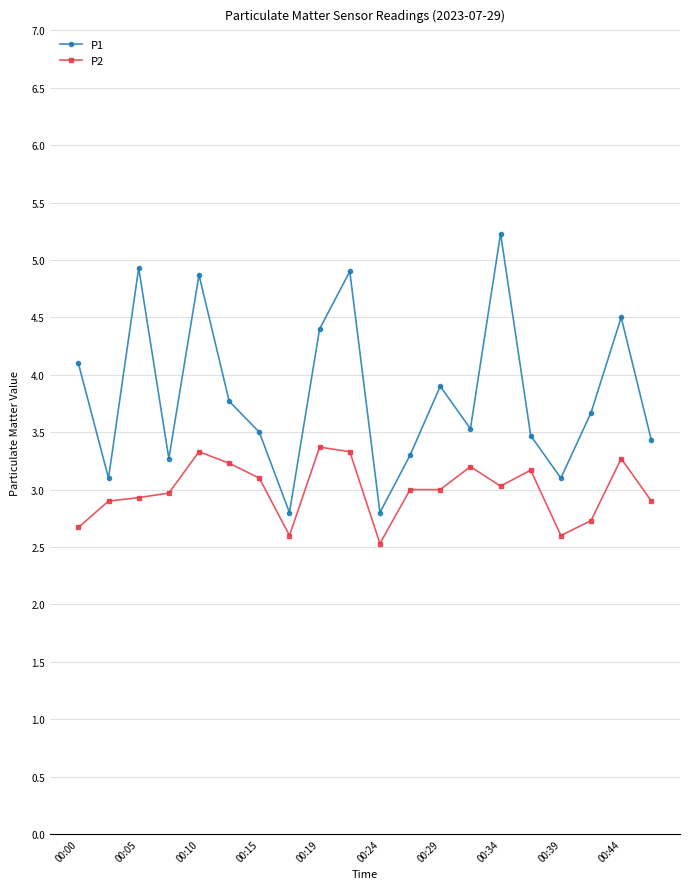

True or false: P1 has more than 1 points higher than both neighbors.

True